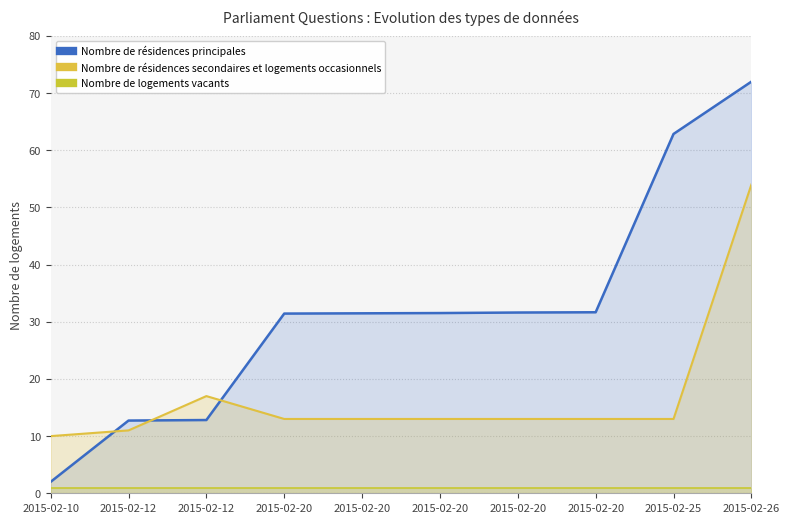

Does the chart display data point markers on the line(s)?

No